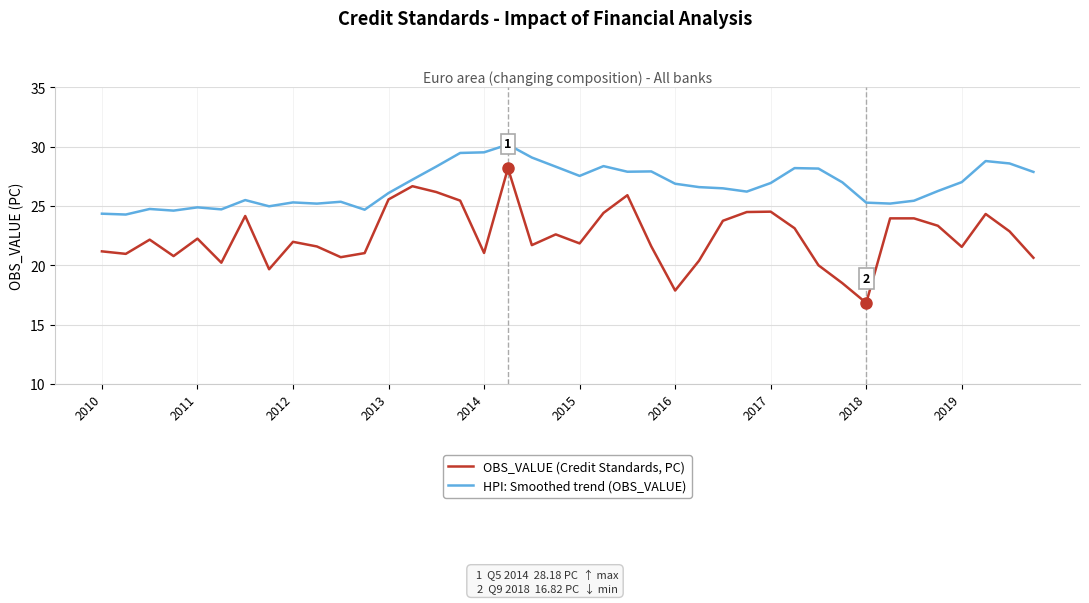

True or false: OBS_VALUE (Credit Standards, PC) and HPI: Smoothed trend (OBS_VALUE) intersect in this chart.

False